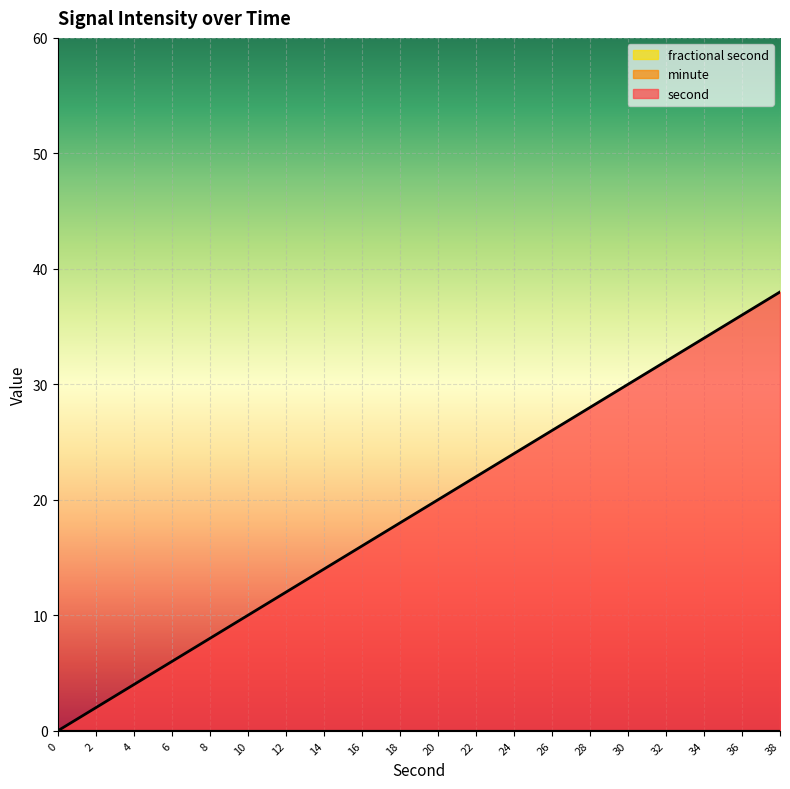

Is the value of second at 6 greater than the value of fractional second at 8?

Yes